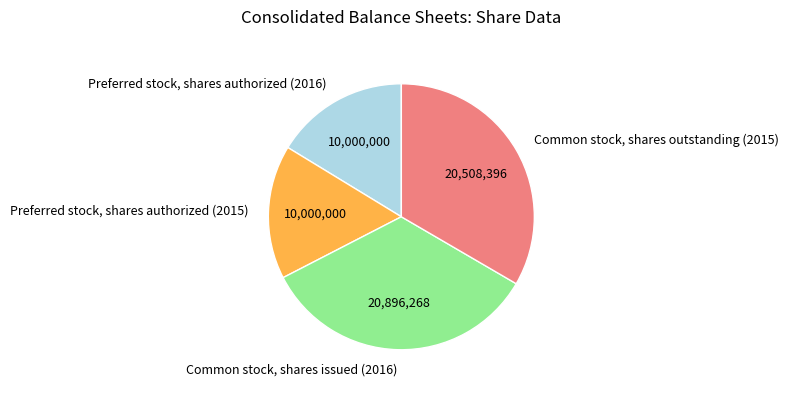

Between Preferred stock, shares authorized (2015) and Common stock, shares issued (2016), which is larger?

Common stock, shares issued (2016)